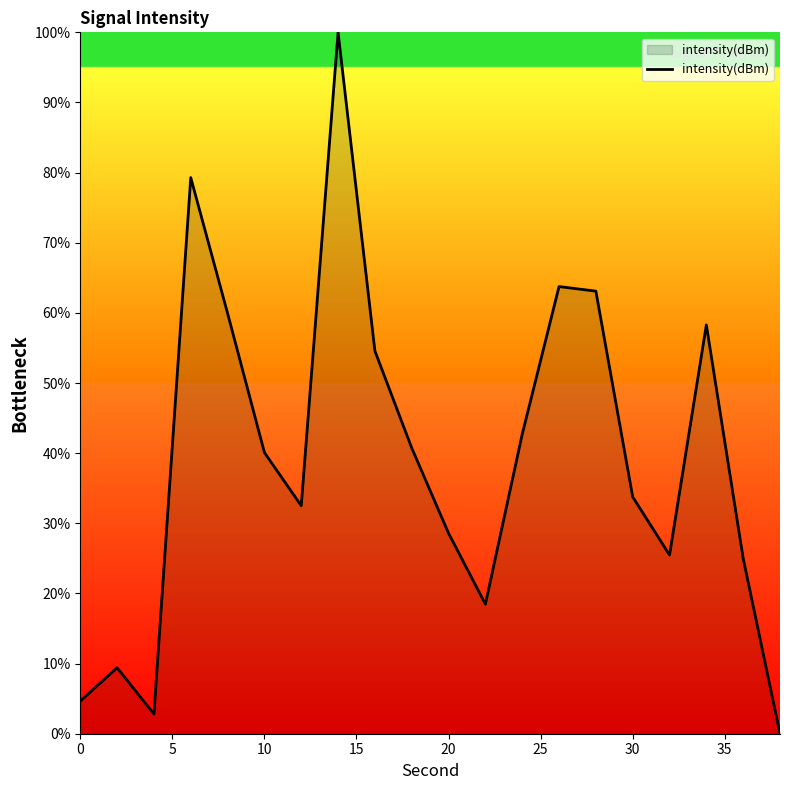

What is the greatest value displayed?

100.0